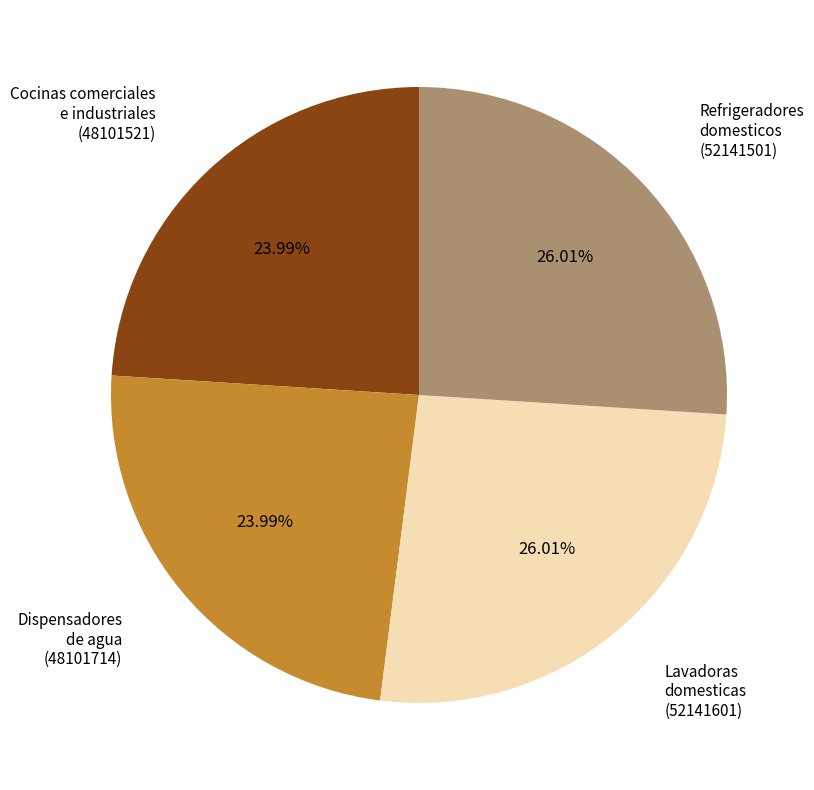

Which has a higher value, Dispensadores de agua or Refrigeradores domesticos?

Refrigeradores domesticos